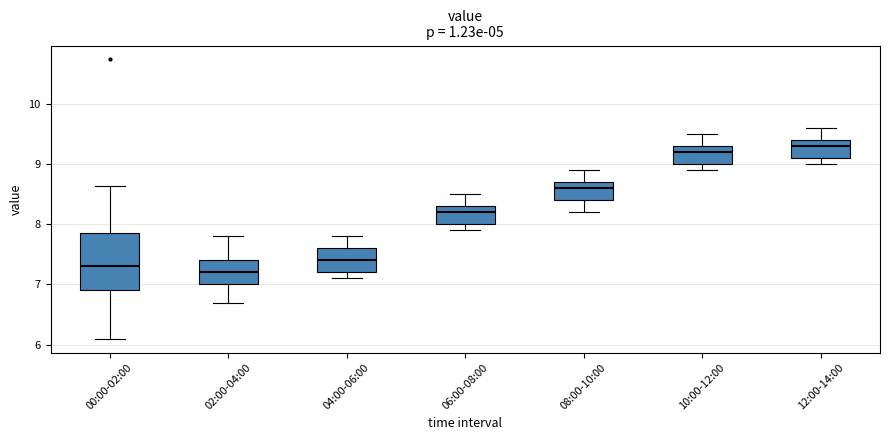

Where is the lower edge of the box for 12:00-14:00 on the y-axis? The values are not printed on the chart, so give them approximately, as read against the axis.

9.1